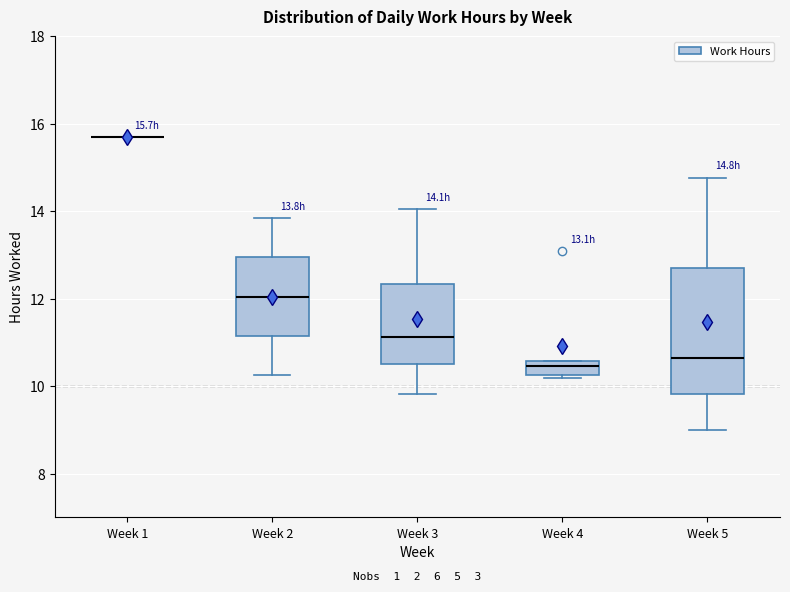

Comparing the boxes themselves (not the whiskers), which one is the tallest?

Week 5